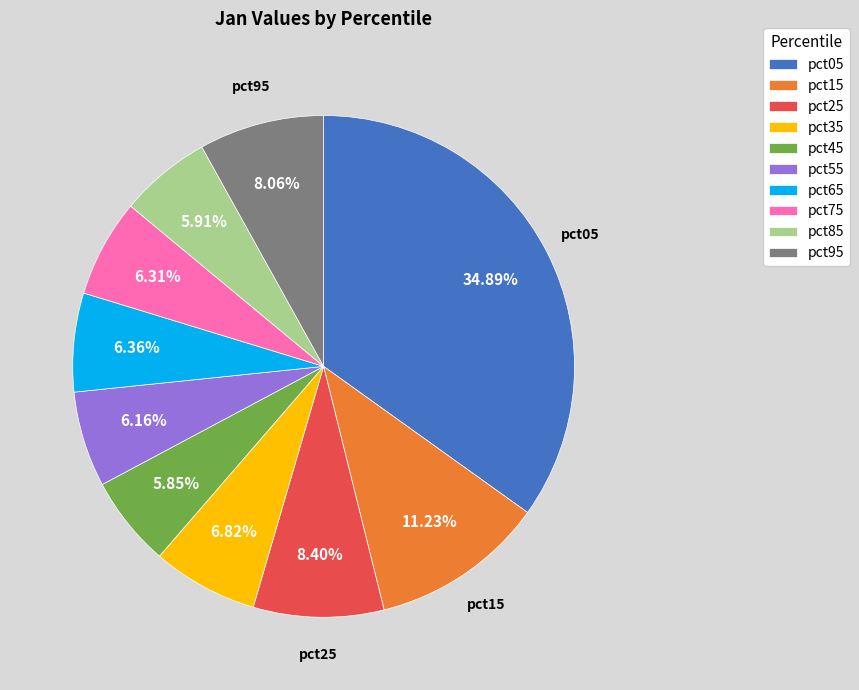

To the nearest percent, what is the difference between the largest and smallest slice percentages?

29%